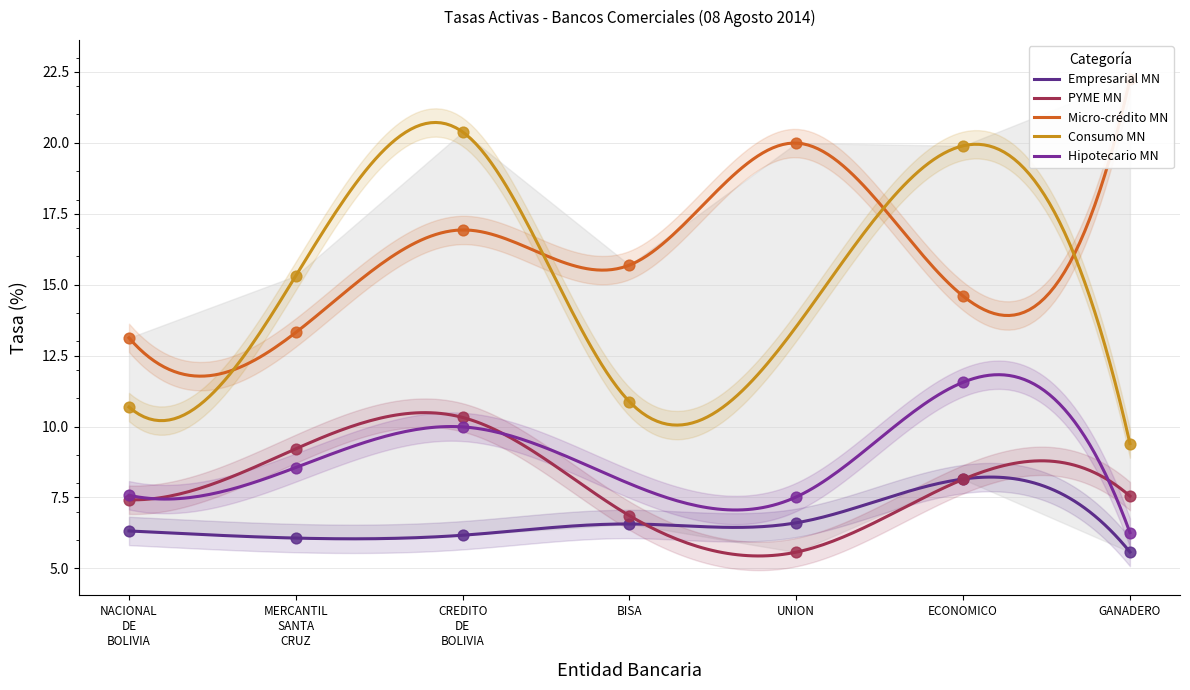

Which series contains the lowest Y value?

PYME MN